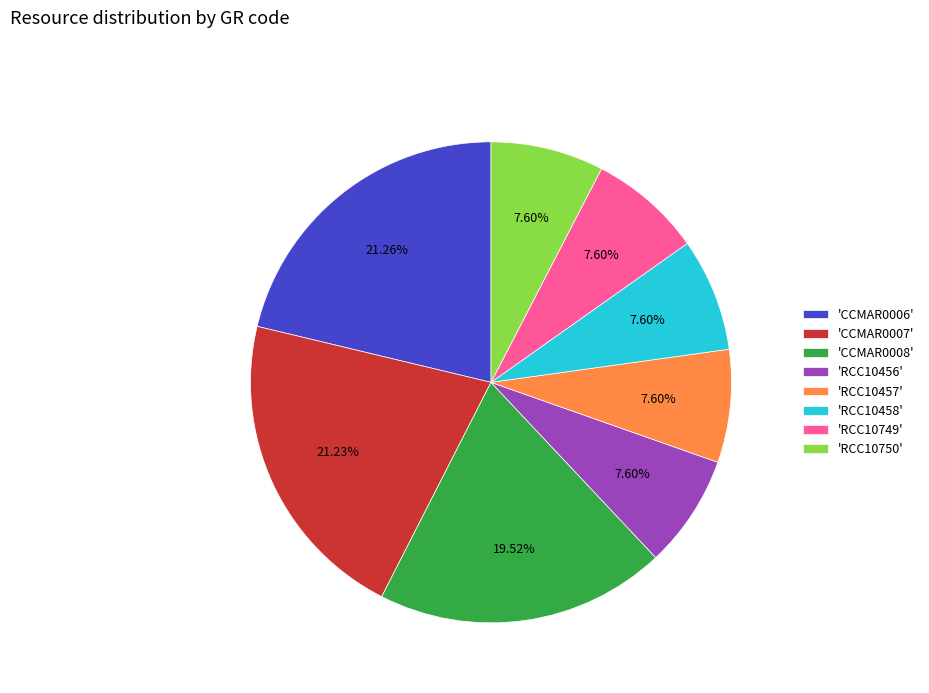

Count the number of slices in the pie.

8